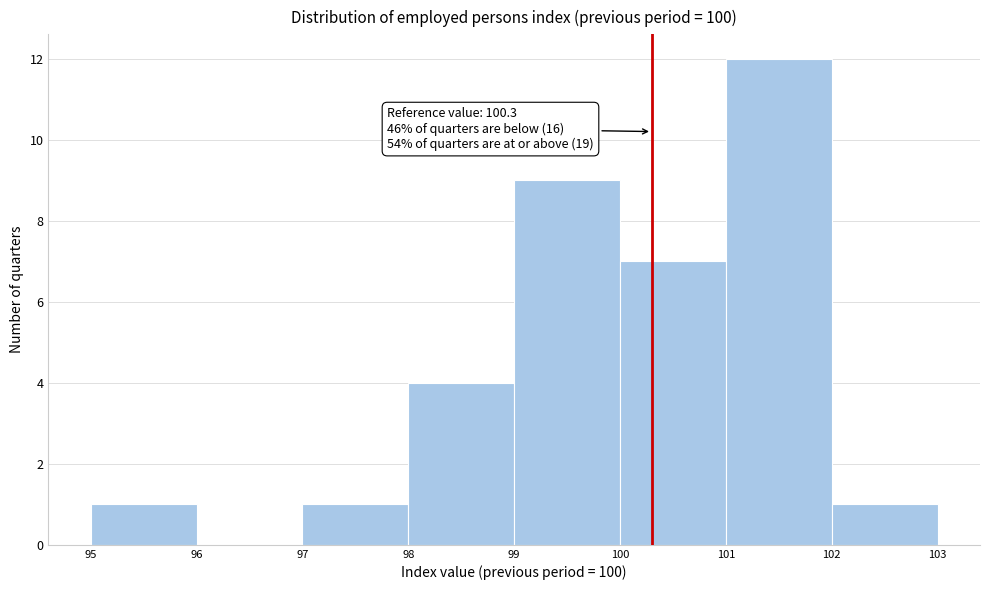

Over which range of the x-axis is the bar tallest?

101 to 102